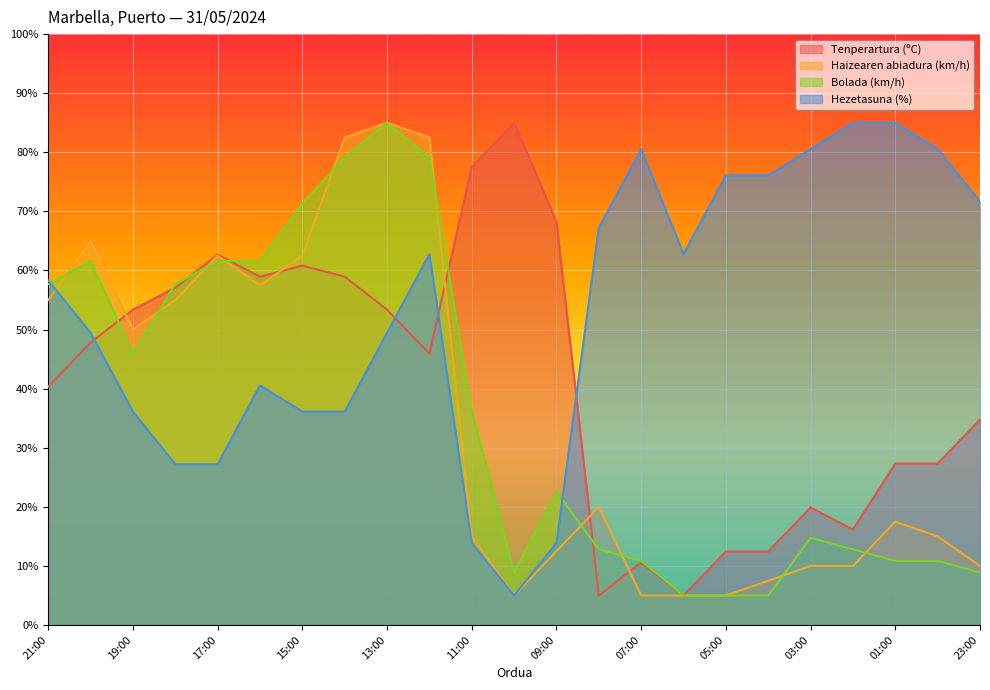

Reading right to left, list all the values displayed in this chart.

Tenperartura (ºC): 23:00=34.8	00:00=27.3	01:00=27.3	02:00=16.2	03:00=19.9	04:00=12.4	05:00=12.4	06:00=5.0	07:00=10.6	08:00=5.0	09:00=68.3	10:00=85.0	11:00=77.6	12:00=45.9	13:00=53.4	14:00=59.0	15:00=60.8	16:00=59.0	17:00=62.7	18:00=57.1	19:00=53.4	20:00=47.8	21:00=40.3
Haizearen abiadura (km/h): 23:00=10.0	00:00=15.0	01:00=17.5	02:00=10.0	03:00=10.0	04:00=7.5	05:00=5.0	06:00=5.0	07:00=5.0	08:00=20.0	09:00=12.5	10:00=5.0	11:00=15.0	12:00=82.5	13:00=85.0	14:00=82.5	15:00=62.5	16:00=57.5	17:00=62.5	18:00=55.0	19:00=50.0	20:00=65.0	21:00=55.0
Bolada (km/h): 23:00=8.9	00:00=10.9	01:00=10.9	02:00=12.8	03:00=14.8	04:00=5.0	05:00=5.0	06:00=5.0	07:00=10.9	08:00=12.8	09:00=22.6	10:00=8.9	11:00=36.2	12:00=79.1	13:00=85.0	14:00=79.1	15:00=71.3	16:00=61.6	17:00=61.6	18:00=57.7	19:00=46.0	20:00=61.6	21:00=57.7
Hezetasuna (%): 23:00=71.7	00:00=80.6	01:00=85.0	02:00=85.0	03:00=80.6	04:00=76.1	05:00=76.1	06:00=62.8	07:00=80.6	08:00=67.2	09:00=13.9	10:00=5.0	11:00=13.9	12:00=62.8	13:00=49.4	14:00=36.1	15:00=36.1	16:00=40.6	17:00=27.2	18:00=27.2	19:00=36.1	20:00=49.4	21:00=58.3